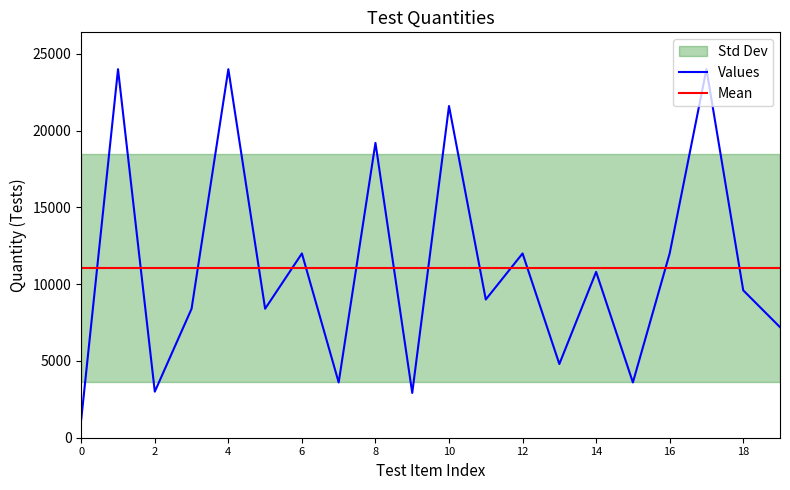

What is the smallest value displayed?

1200.0